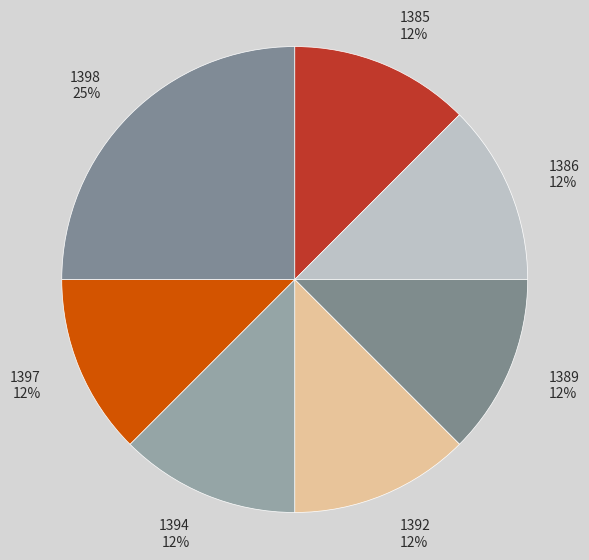

The 1394 slice represents 12% of the pie. True or false?

True